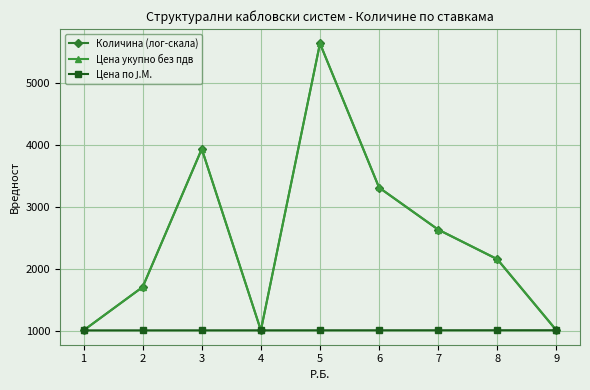

What is the total value across all series at 3?

8880.2